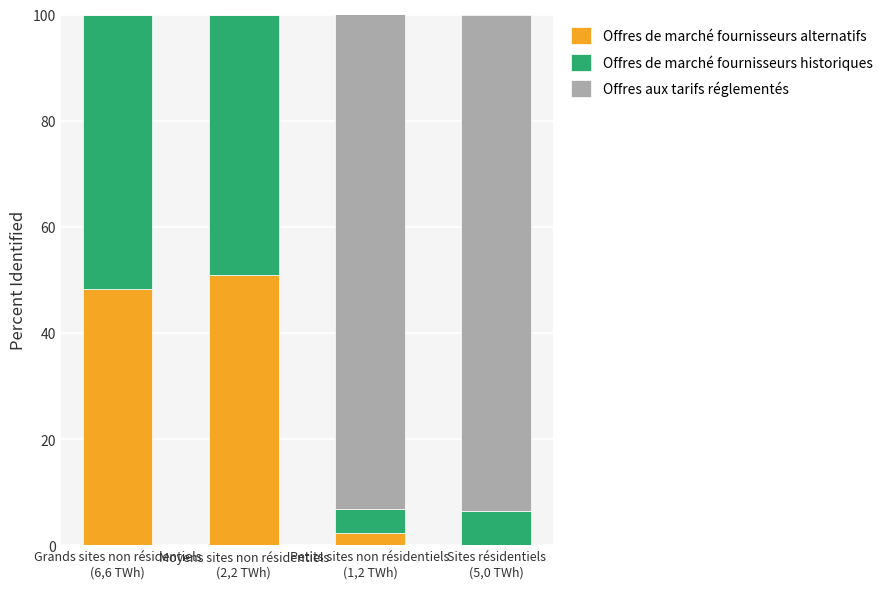

What is the total value across all series at Sites résidentiels
(5,0 TWh)?

100.0